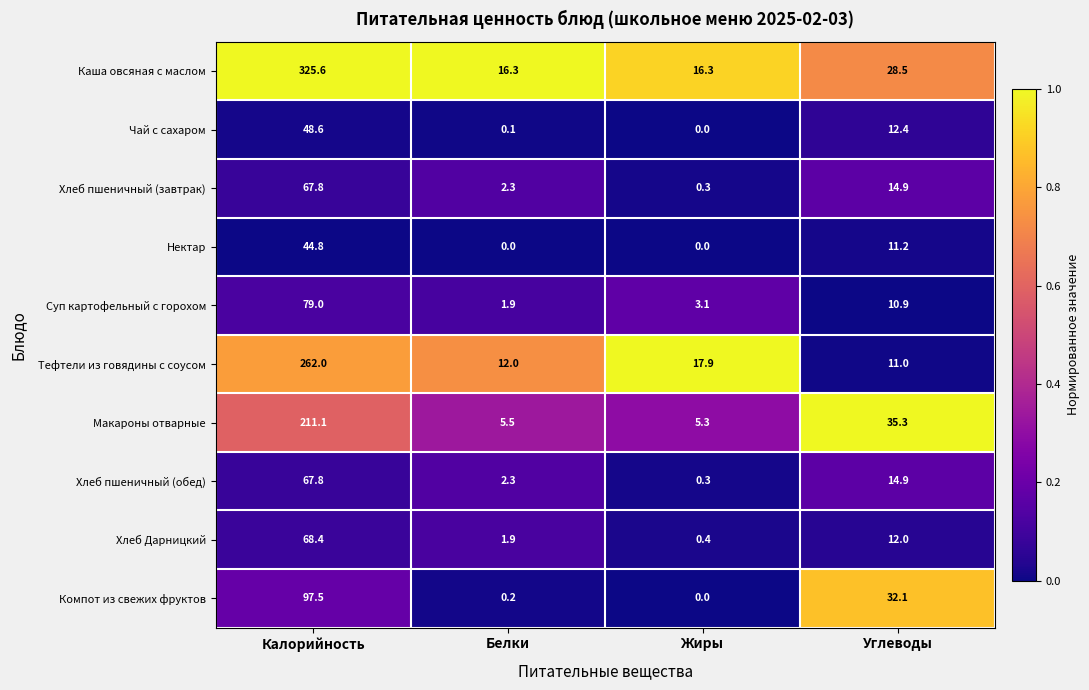

The Хлеб пшеничный (обед) series shows 14.9 at Углеводы. True or false?

True